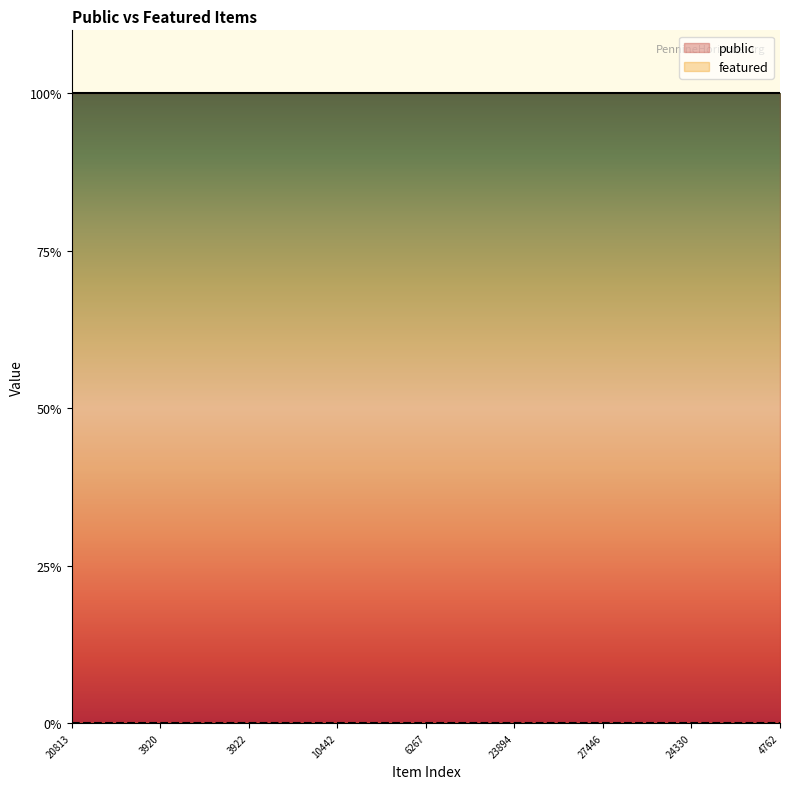

What is the label of the 19th point from the right?

3922